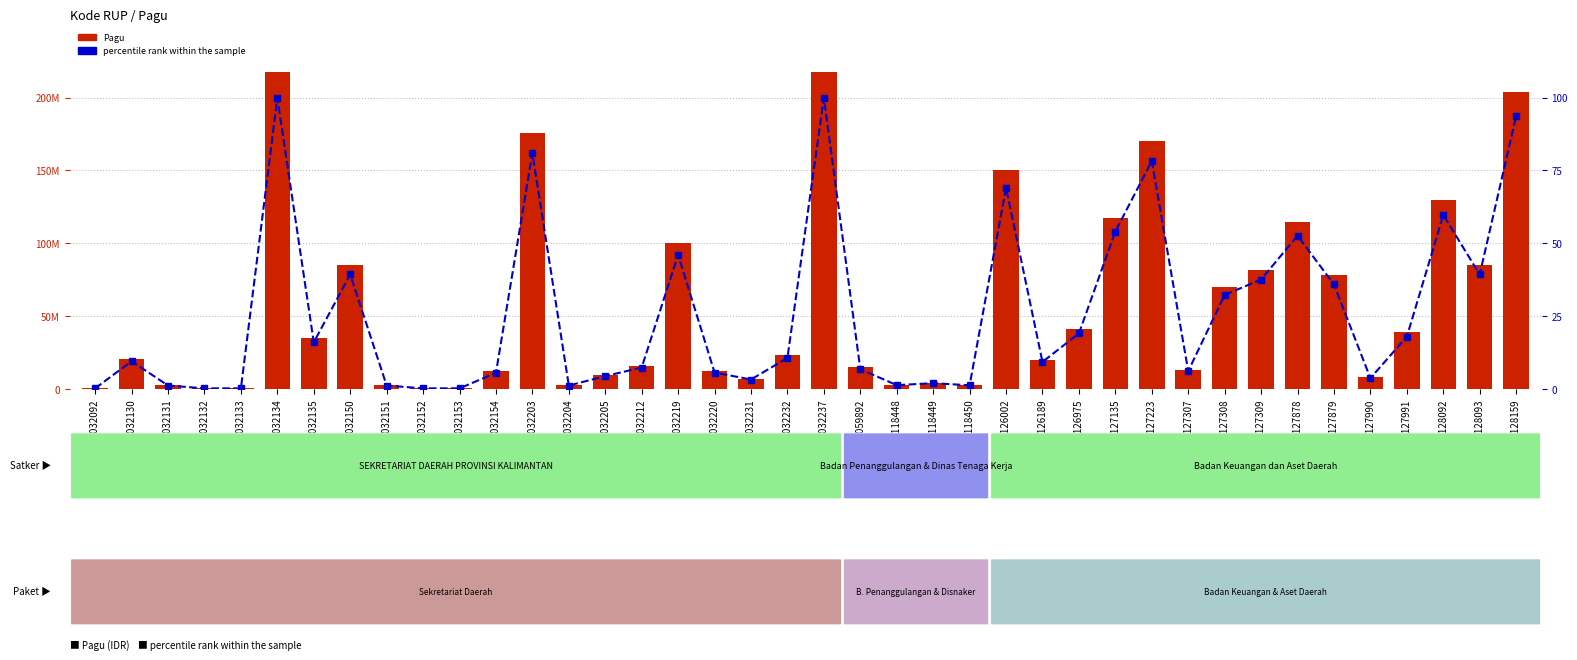

What is the value of the Pagu bar at the 6th from the left?

217200000.0